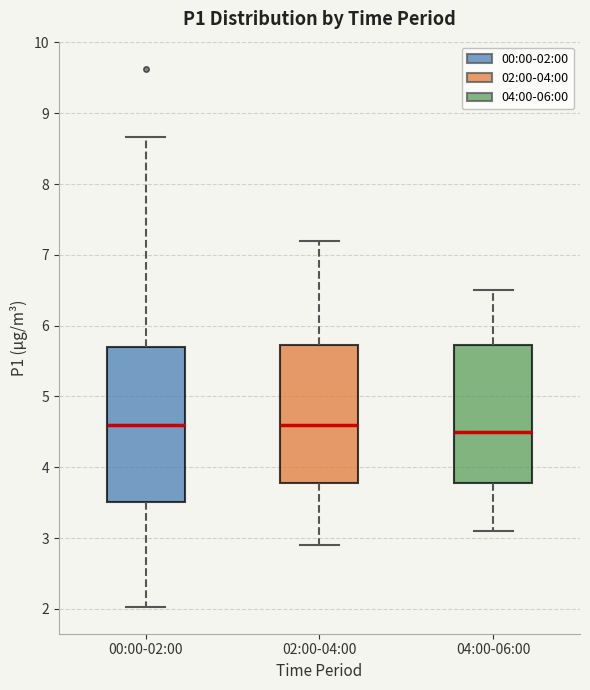

Reading left to right, transcribe this box plot: for each box, give where its median line is, the range the box spans, and where its two whiskers end, as read against the y-axis. The values are not printed on the chart, so give them approximately, as read against the axis.

00:00-02:00: median 4.6, box 3.5 to 5.7, whiskers 2.0 to 8.7
02:00-04:00: median 4.6, box 3.8 to 5.7, whiskers 2.9 to 7.2
04:00-06:00: median 4.5, box 3.8 to 5.7, whiskers 3.1 to 6.5